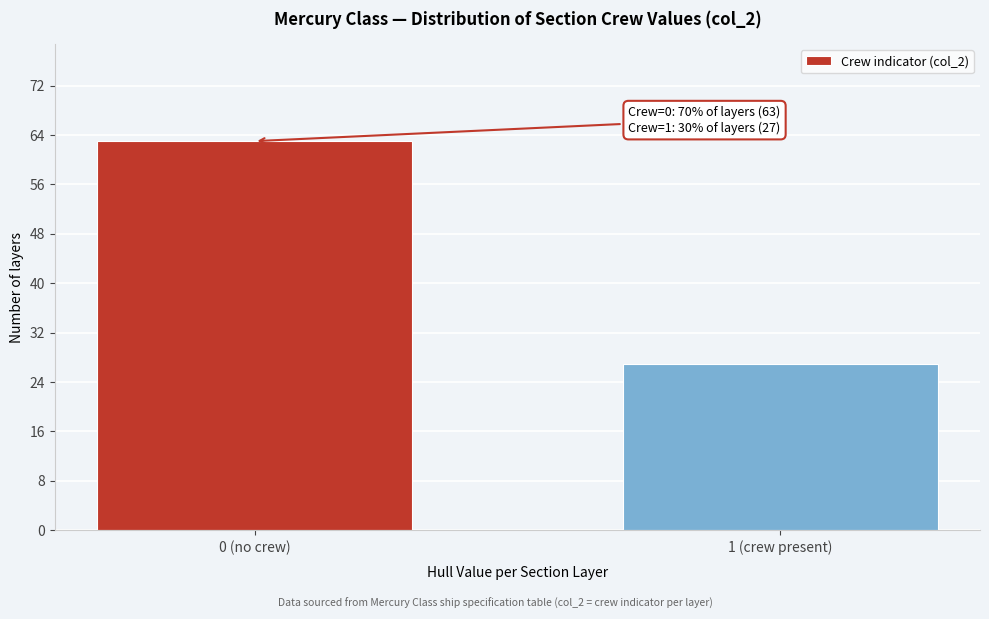

Reading left to right, extract all data points from this chart.

0 (no crew)=63	1 (crew present)=27